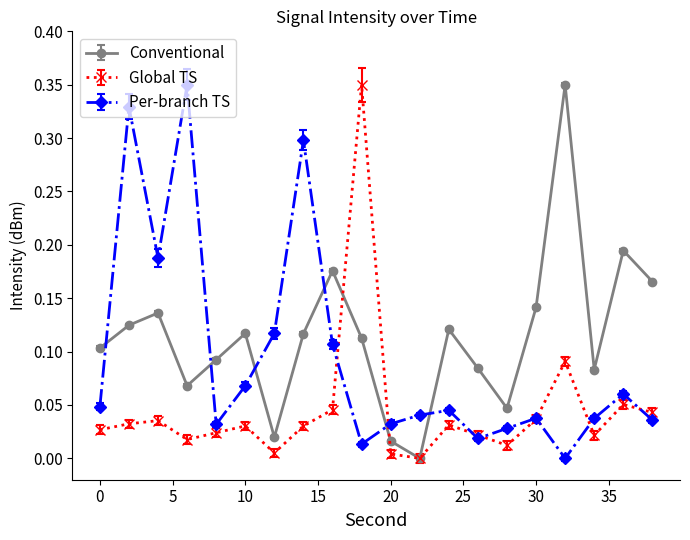

Which series has the largest total across all categories?

Conventional